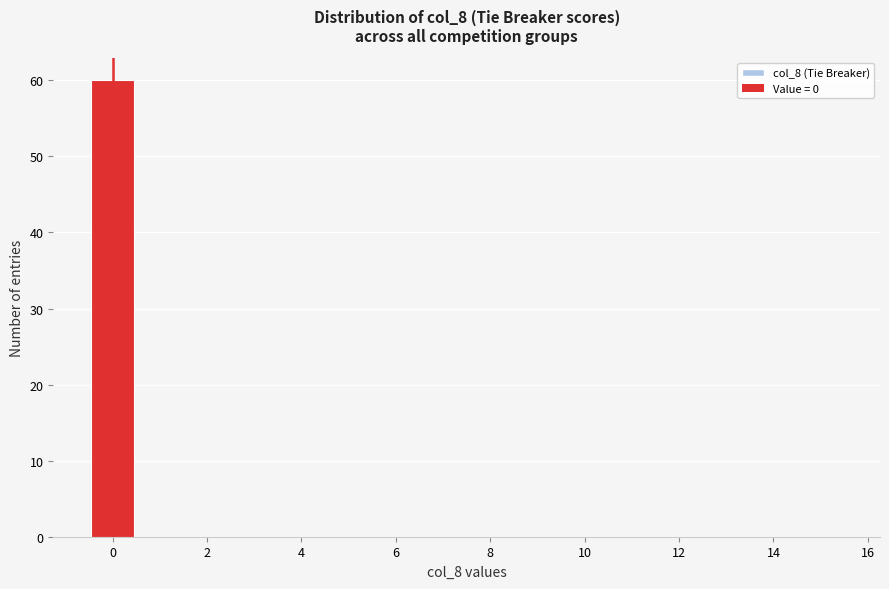

Over which range of the x-axis is the bar tallest?

-0.5 to 0.5